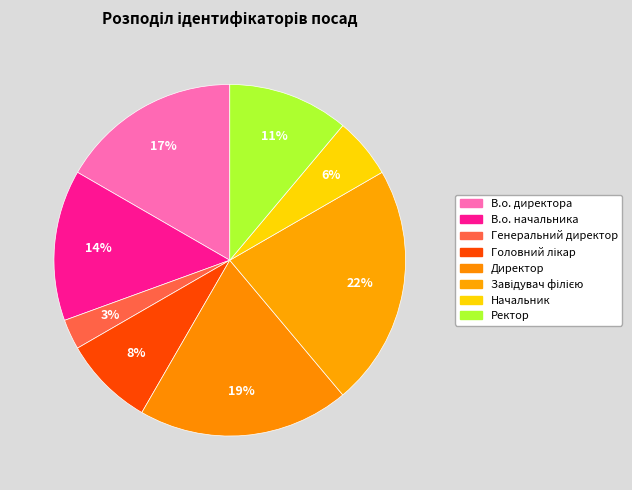

What portion of the pie excludes Головний лікар?

91.7%